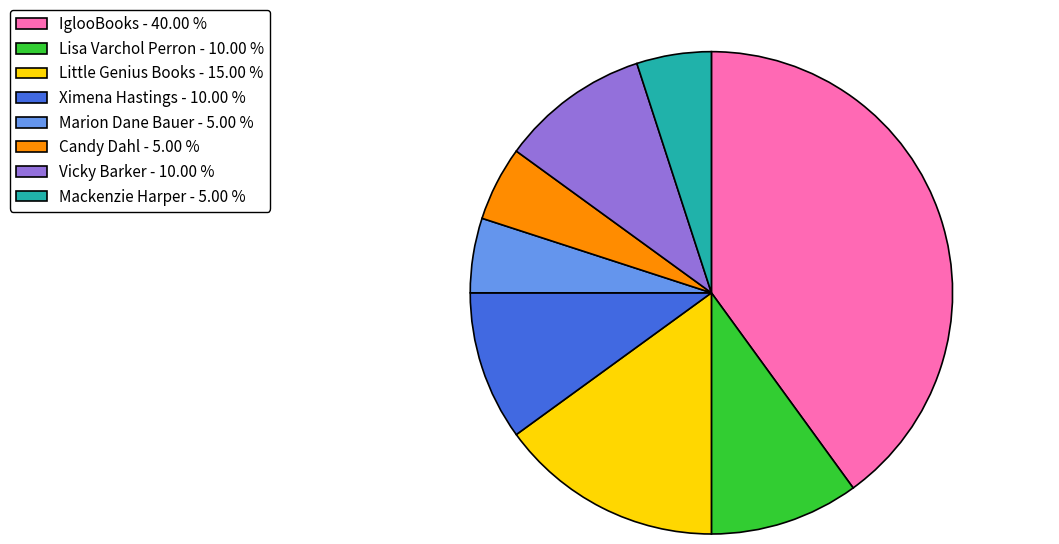

Which slice is the largest?

IglooBooks